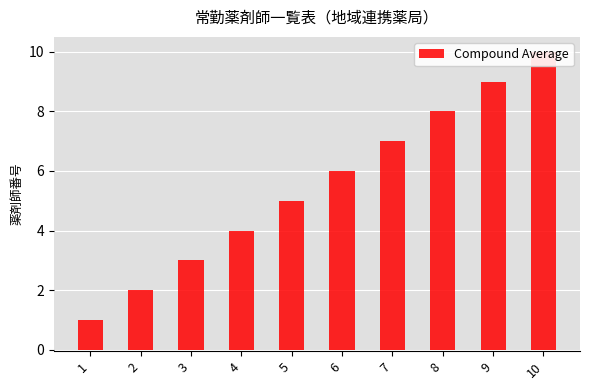

At which label does the data first exceed 6?

7